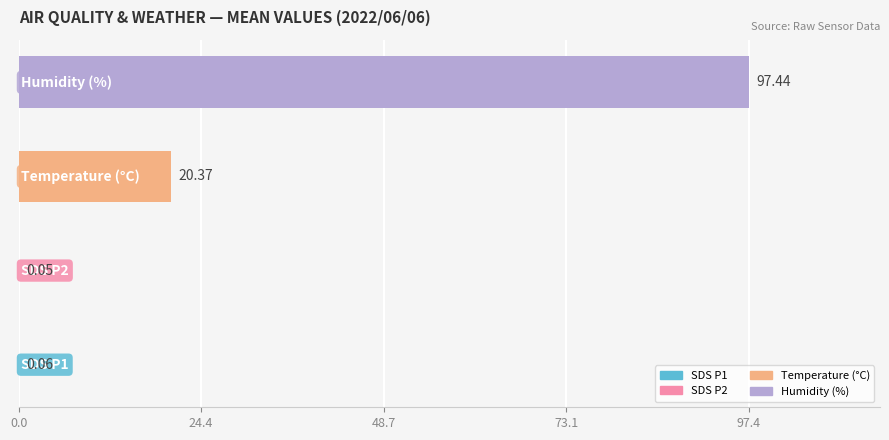

What is the sum of all values?

117.9